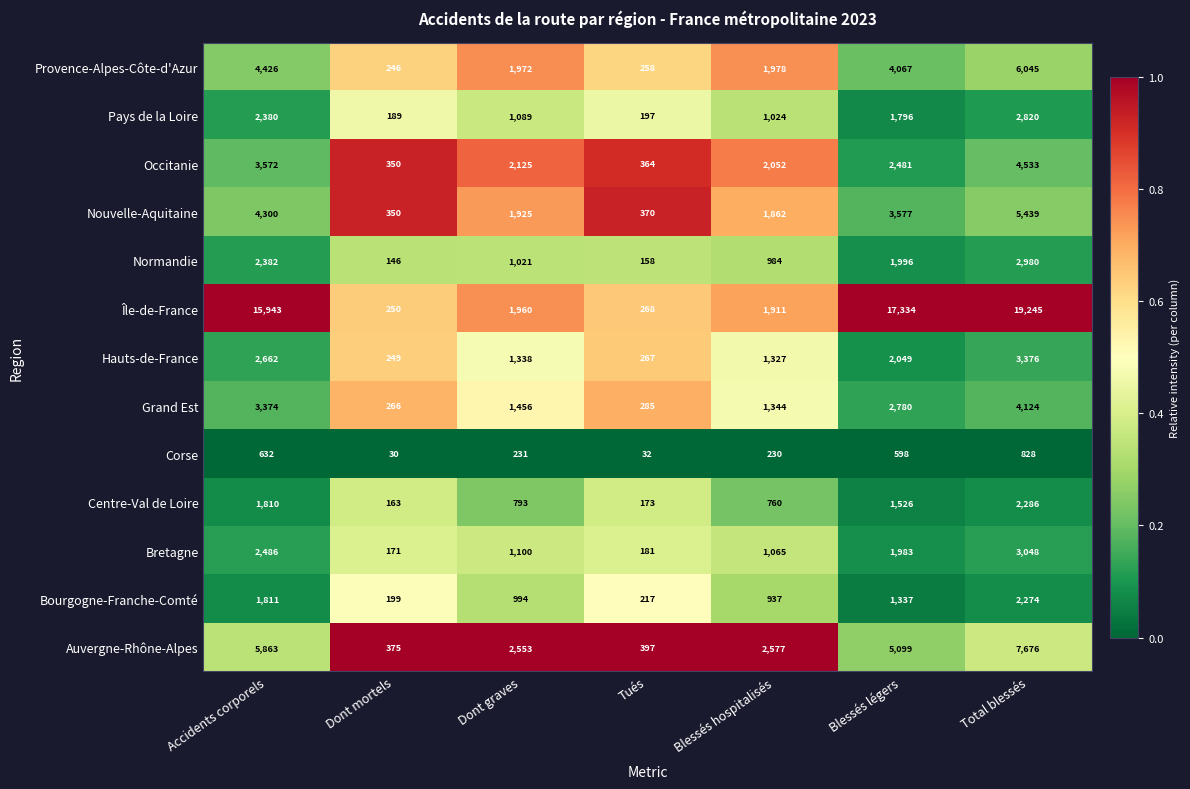

The Provence-Alpes-Côte-d'Azur series shows 3242 at Blessés hospitalisés. True or false?

False